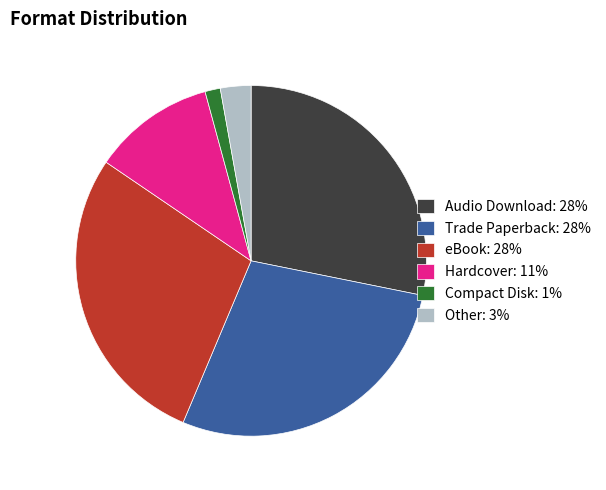

Combined, do Audio Download: 28% and Other: 3% account for over 50%?

No